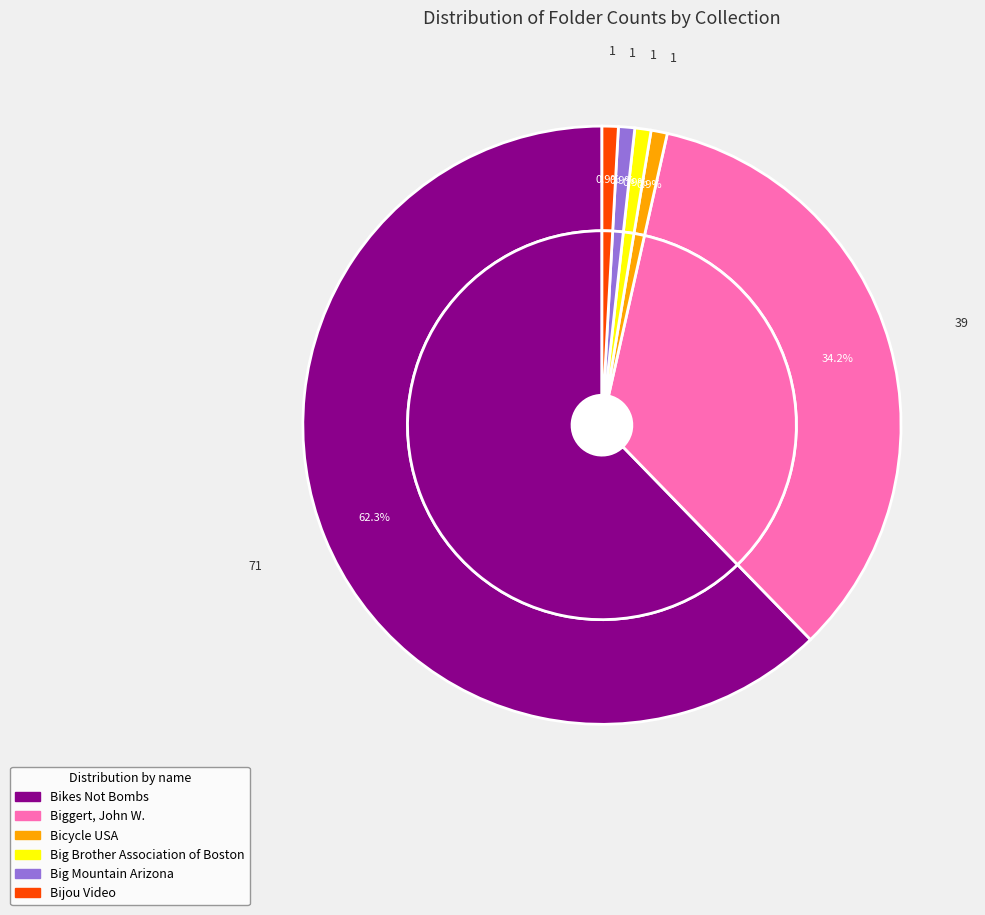

Count the number of slices in the pie.

6